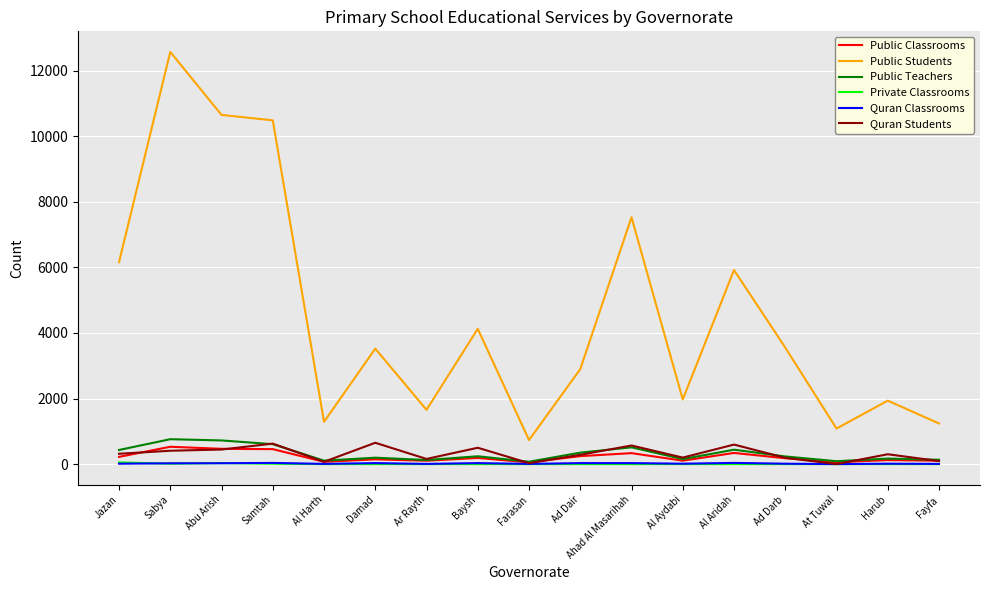

True or false: Public Teachers and Public Students intersect in this chart.

False